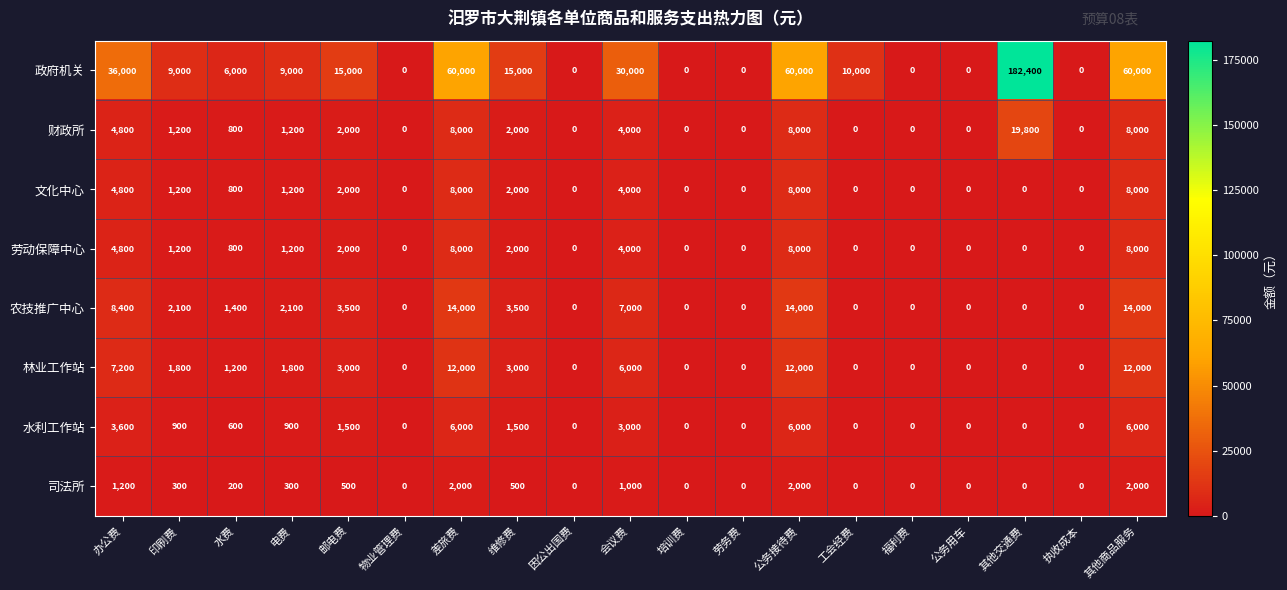

The 水利工作站 series shows 600 at 水费. True or false?

True